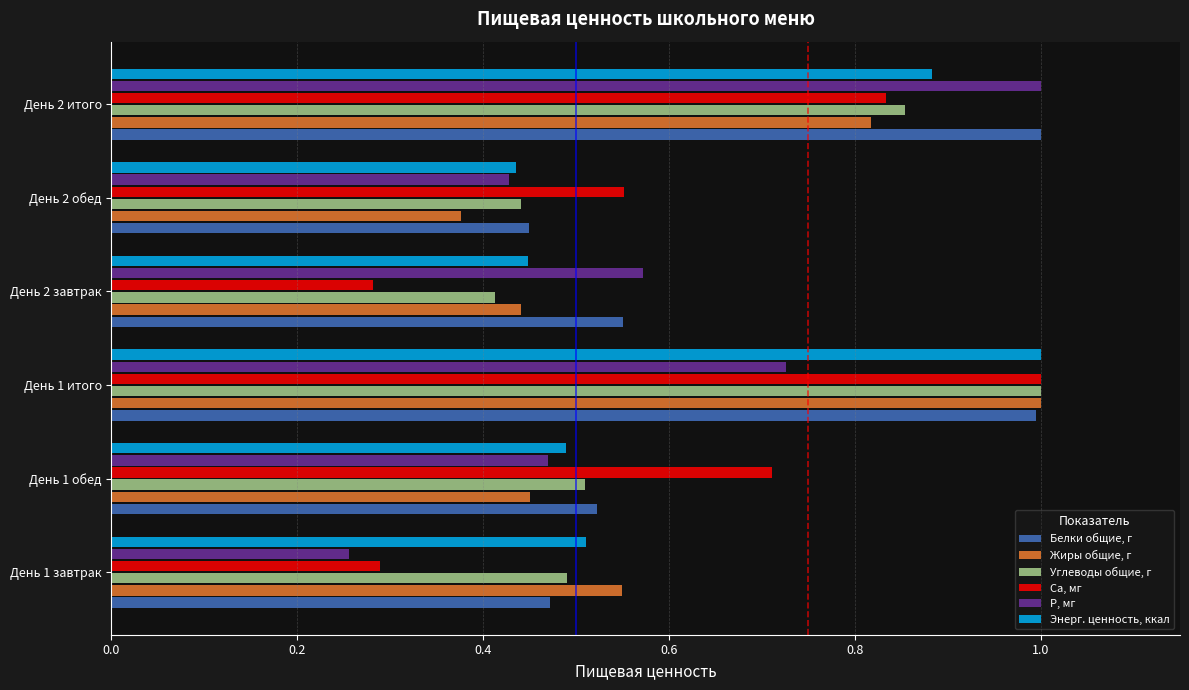

Which series has the widest spread of values?

P, мг